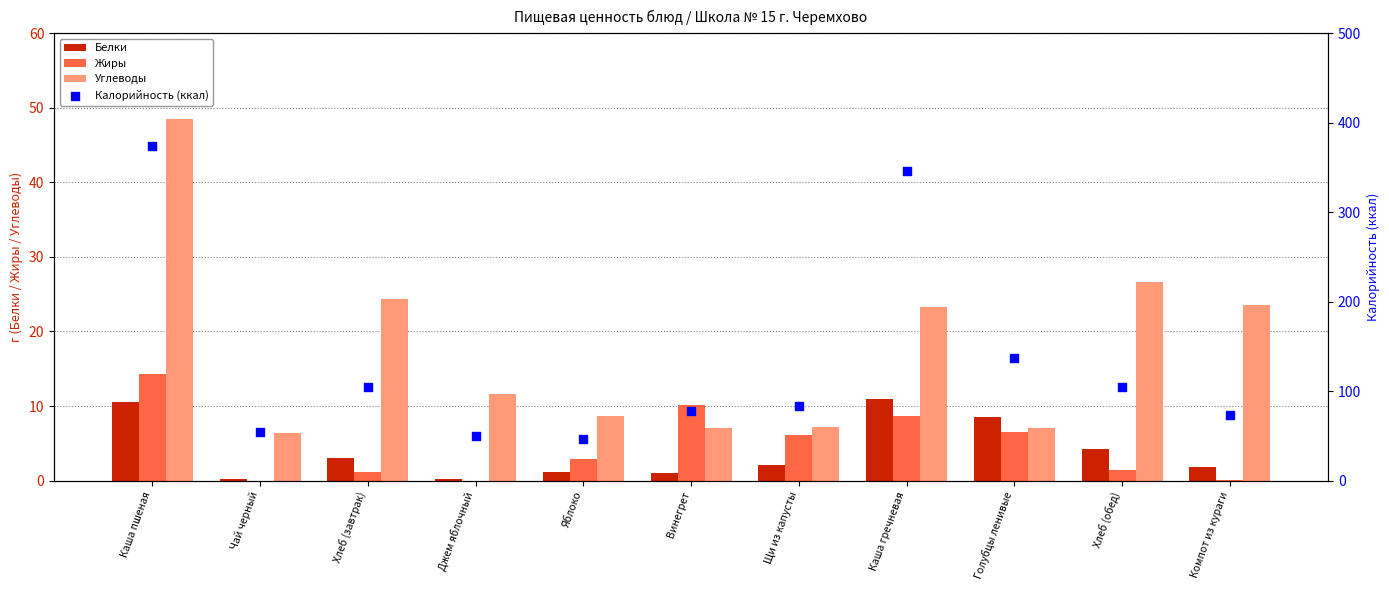

What is the total value across all series at Джем яблочный?

61.3